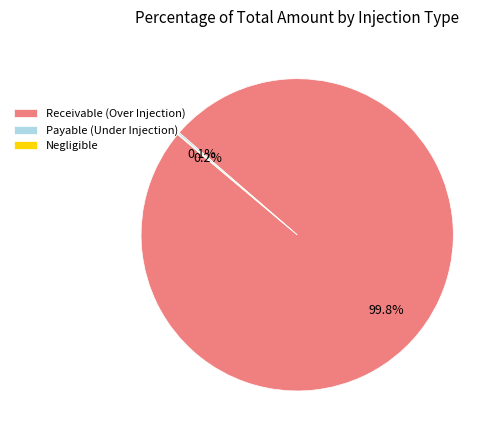

What is the largest slice in the pie chart?

Receivable (Over Injection)